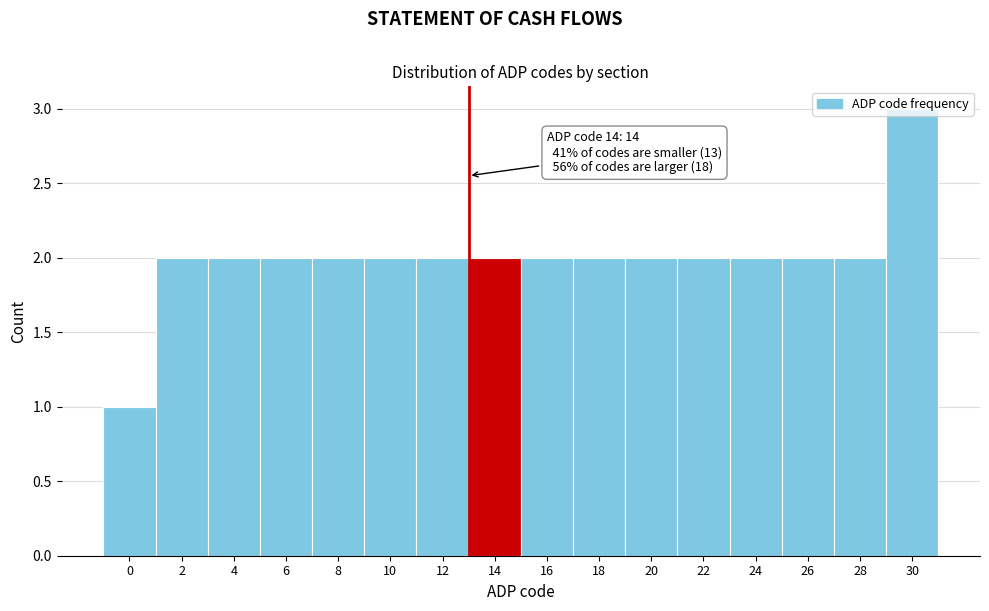

What is the sum of all values?

32